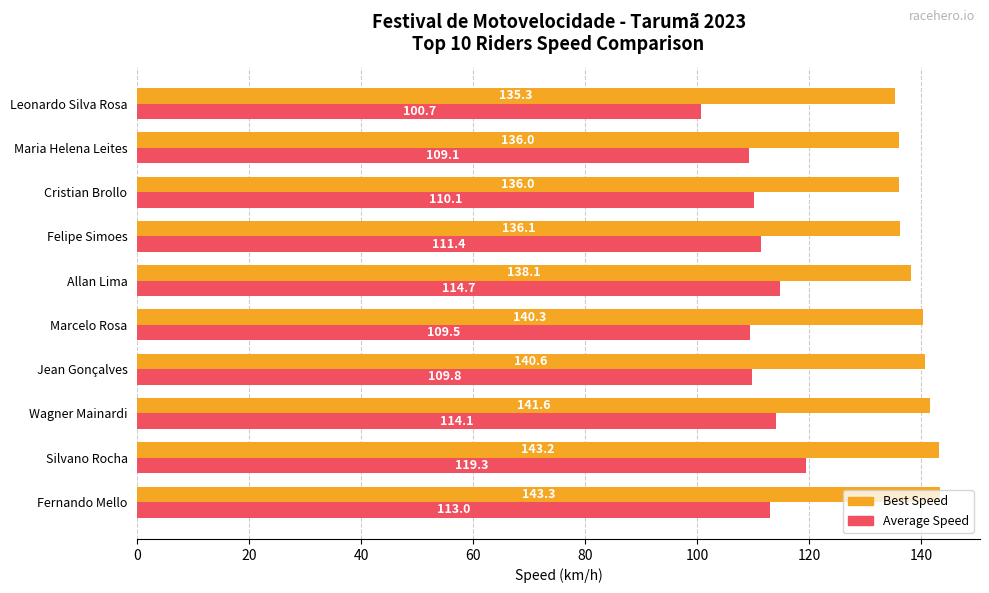

Which category has the lowest value in the Average Speed series?

Leonardo Silva Rosa